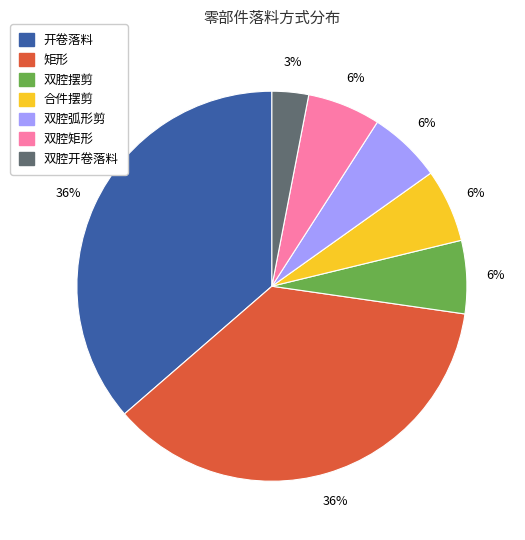

Which category has the smallest portion of the pie?

双腔开卷落料